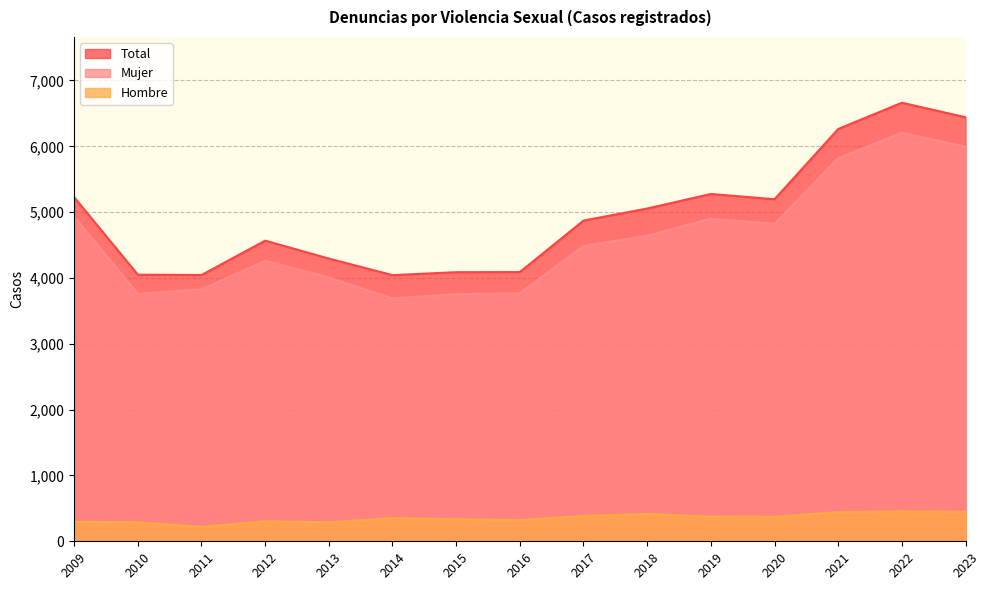

What is the minimum value for Hombre?

217